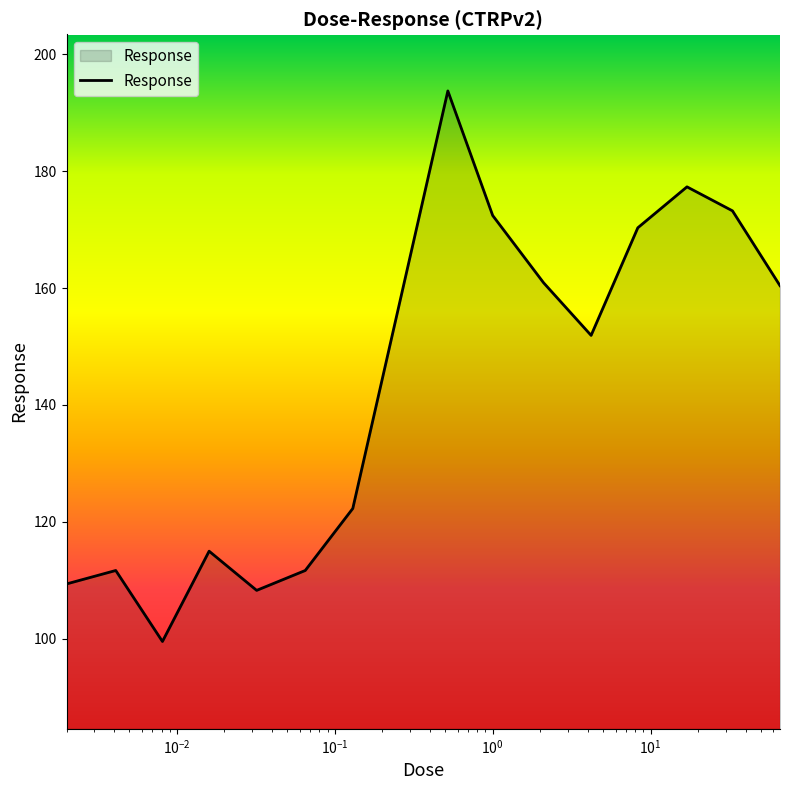

What is the smallest value displayed?

99.6